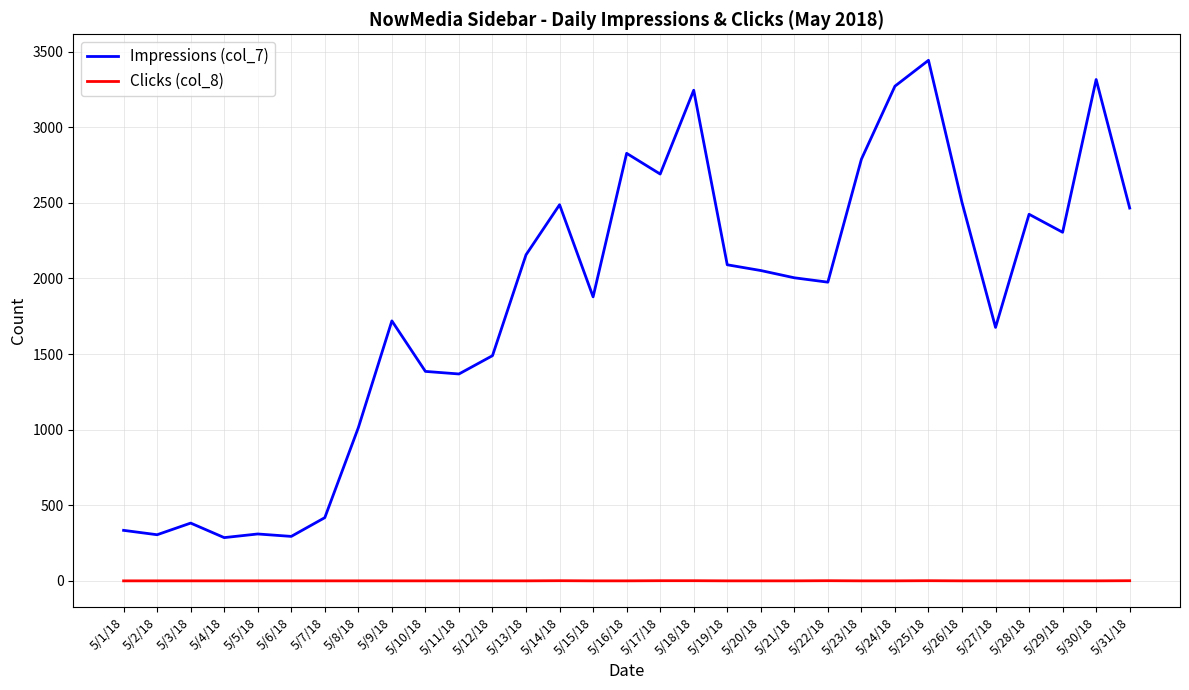

What is the difference between the maximum and second lowest values in the Clicks (col_8) series?

1